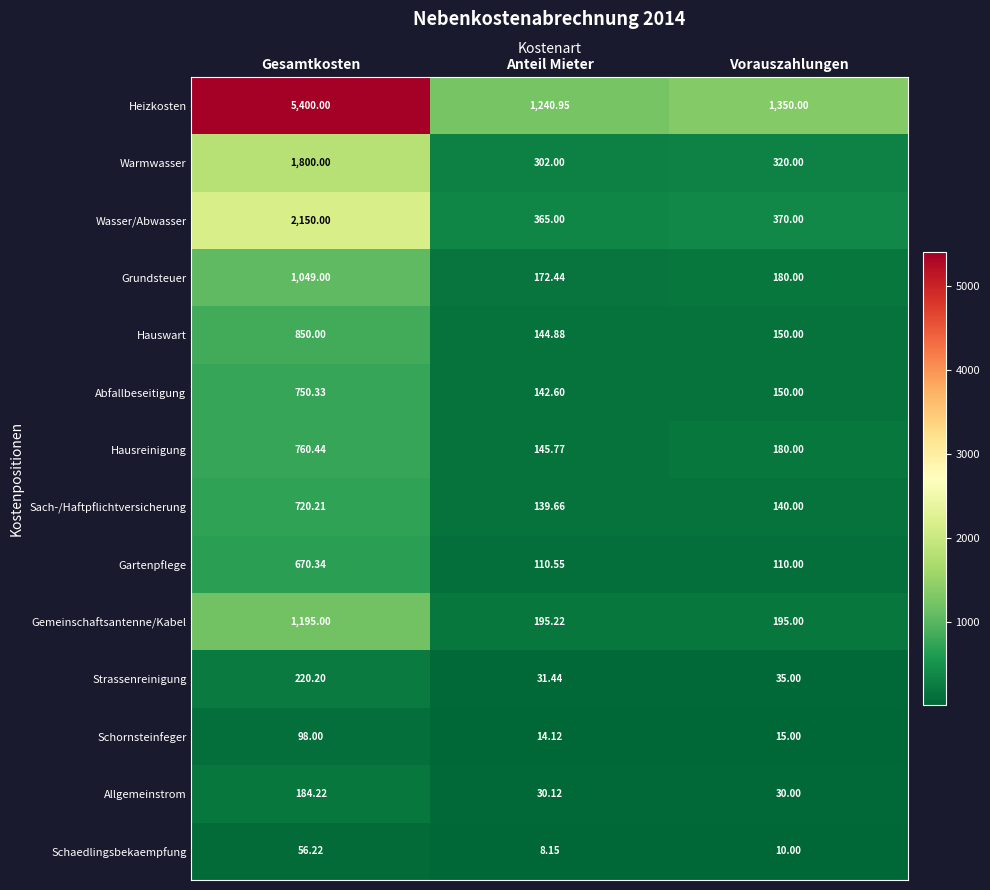

How many data points in Abfallbeseitigung are less than 150?

1